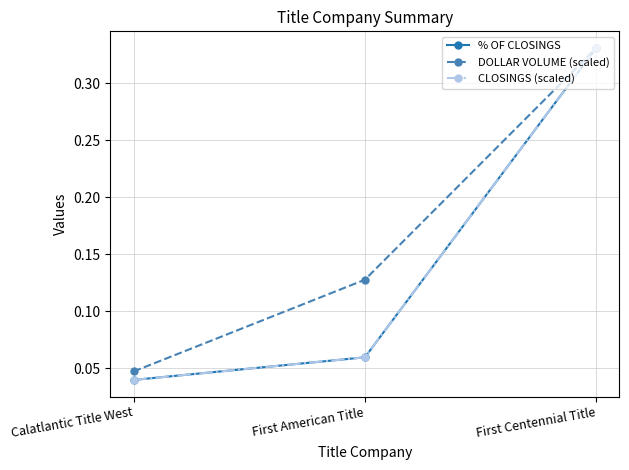

What is the total value across all series at First Centennial Title?

1.0